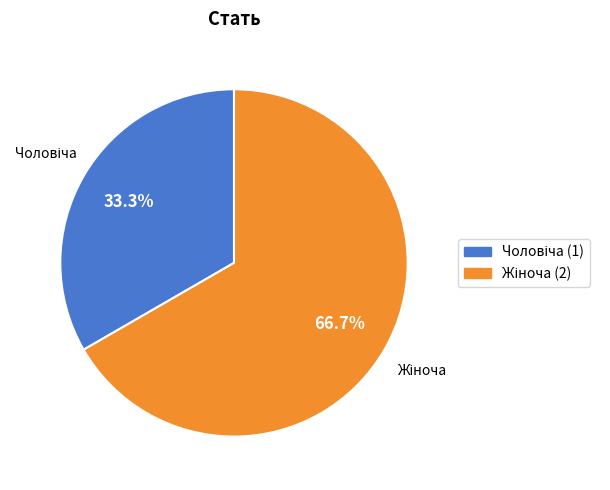

How many segments does this pie chart have?

2